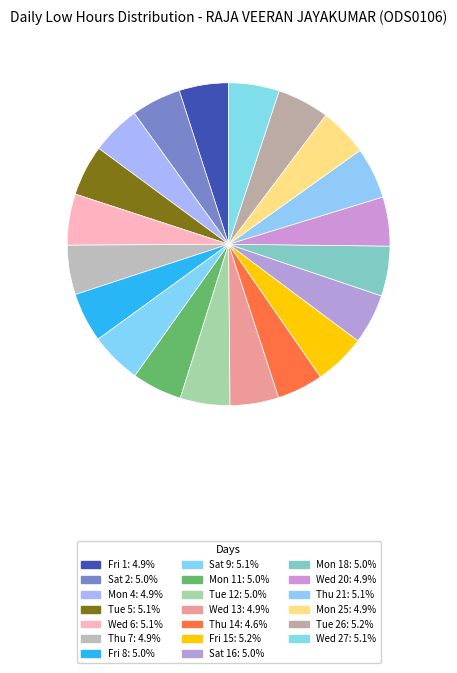

How many segments does this pie chart have?

20